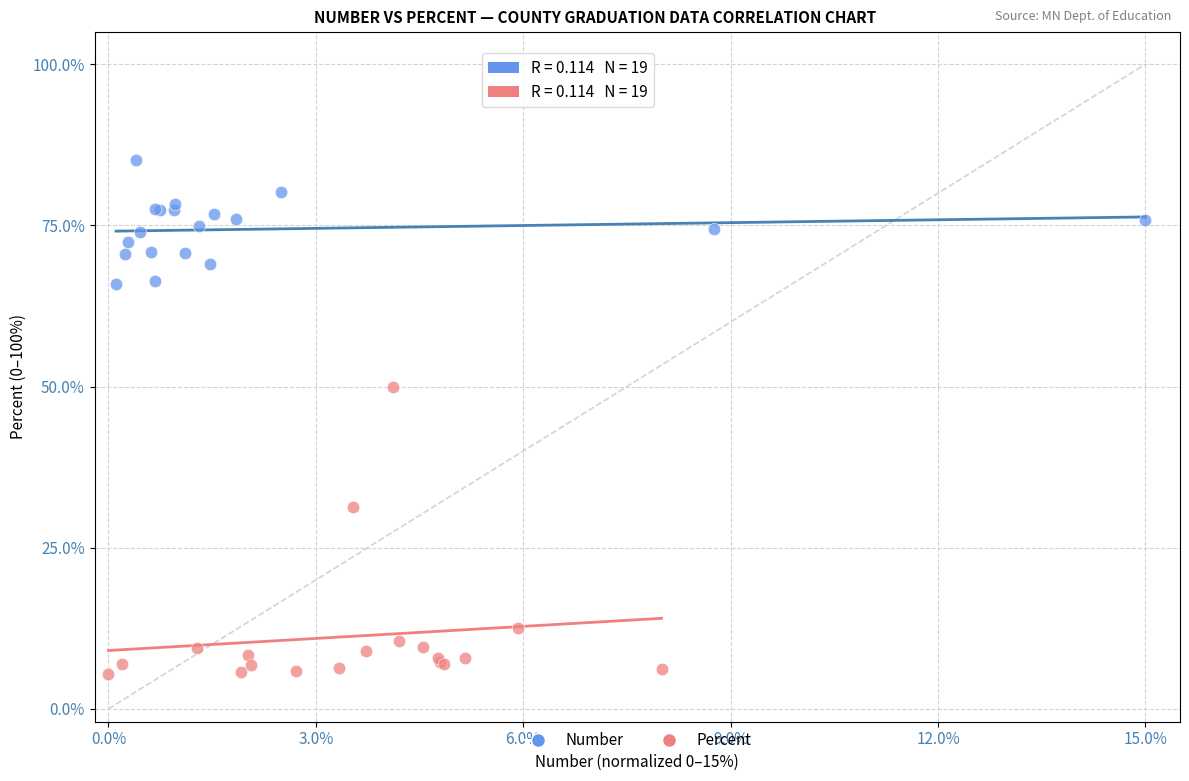

Which series has the largest Y range (max minus min)?

Percent